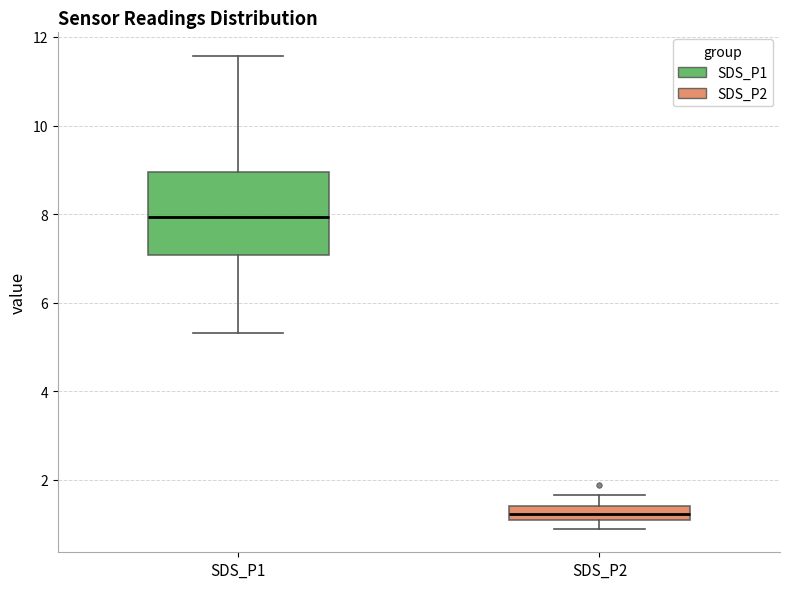

Which box's median line is the highest?

SDS_P1